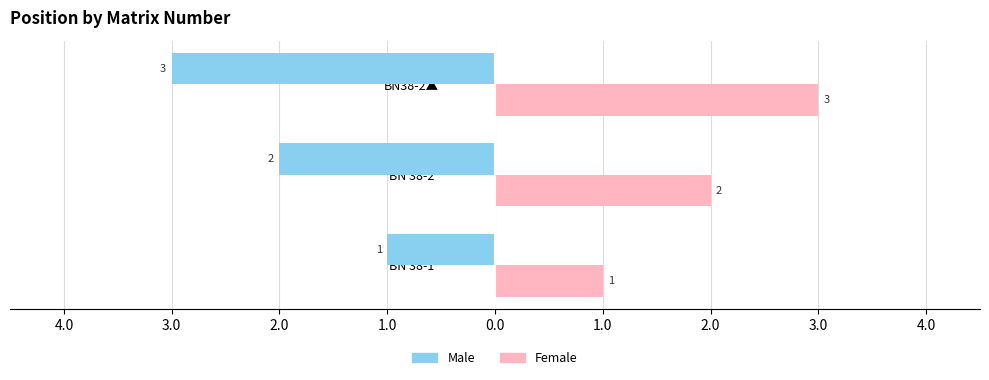

How many Male values are between -3 and -1?

3